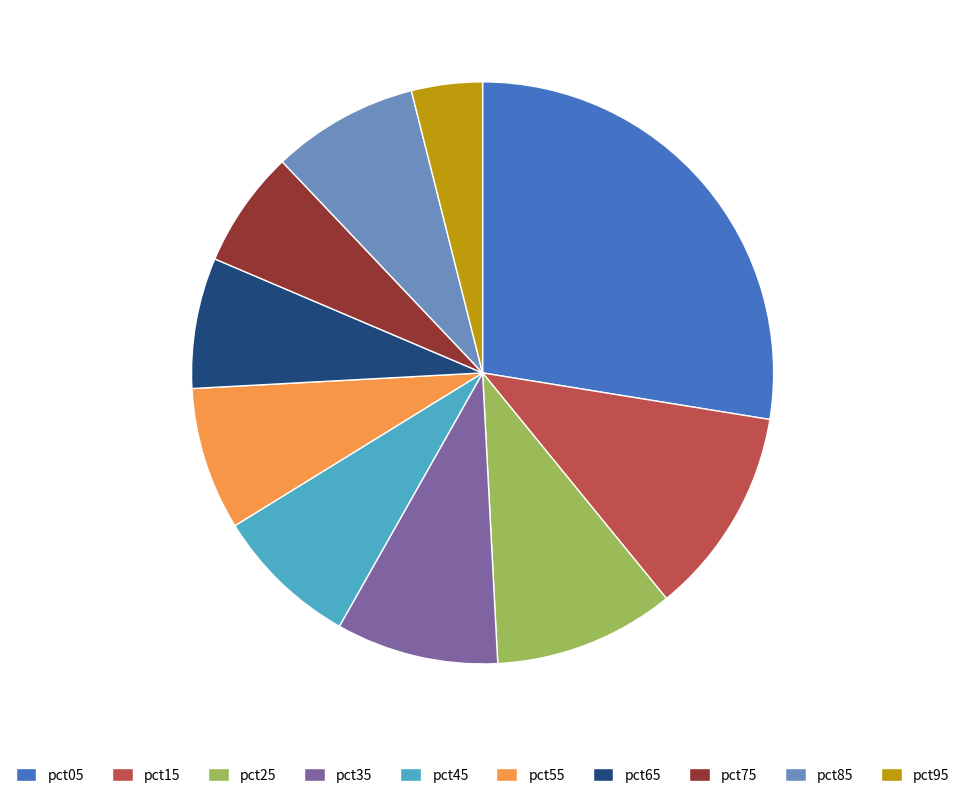

Is there a majority slice in this chart?

No